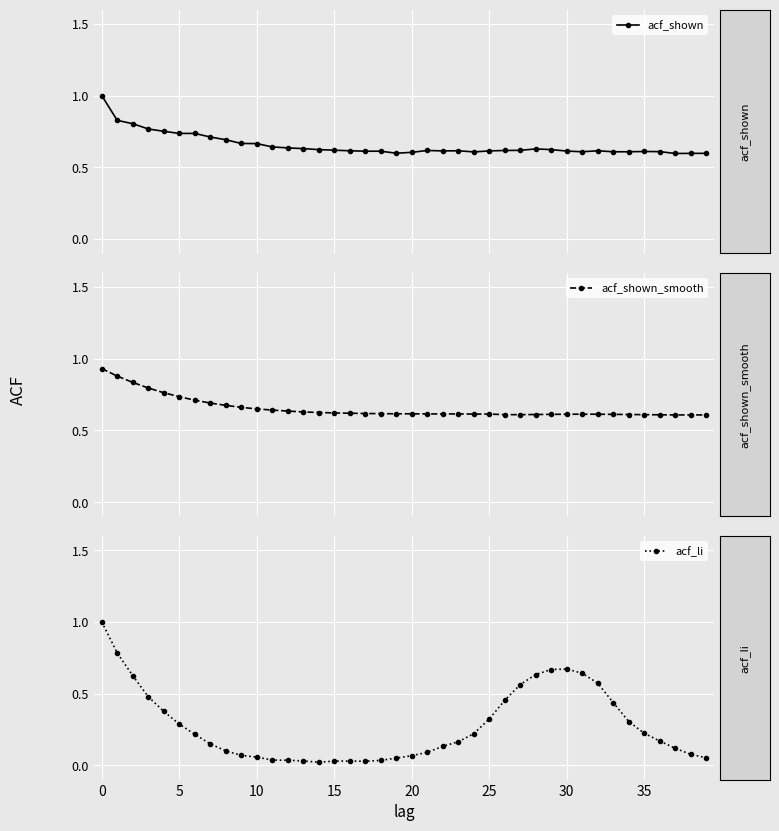

Which series has the largest total across all categories?

acf_shown_smooth